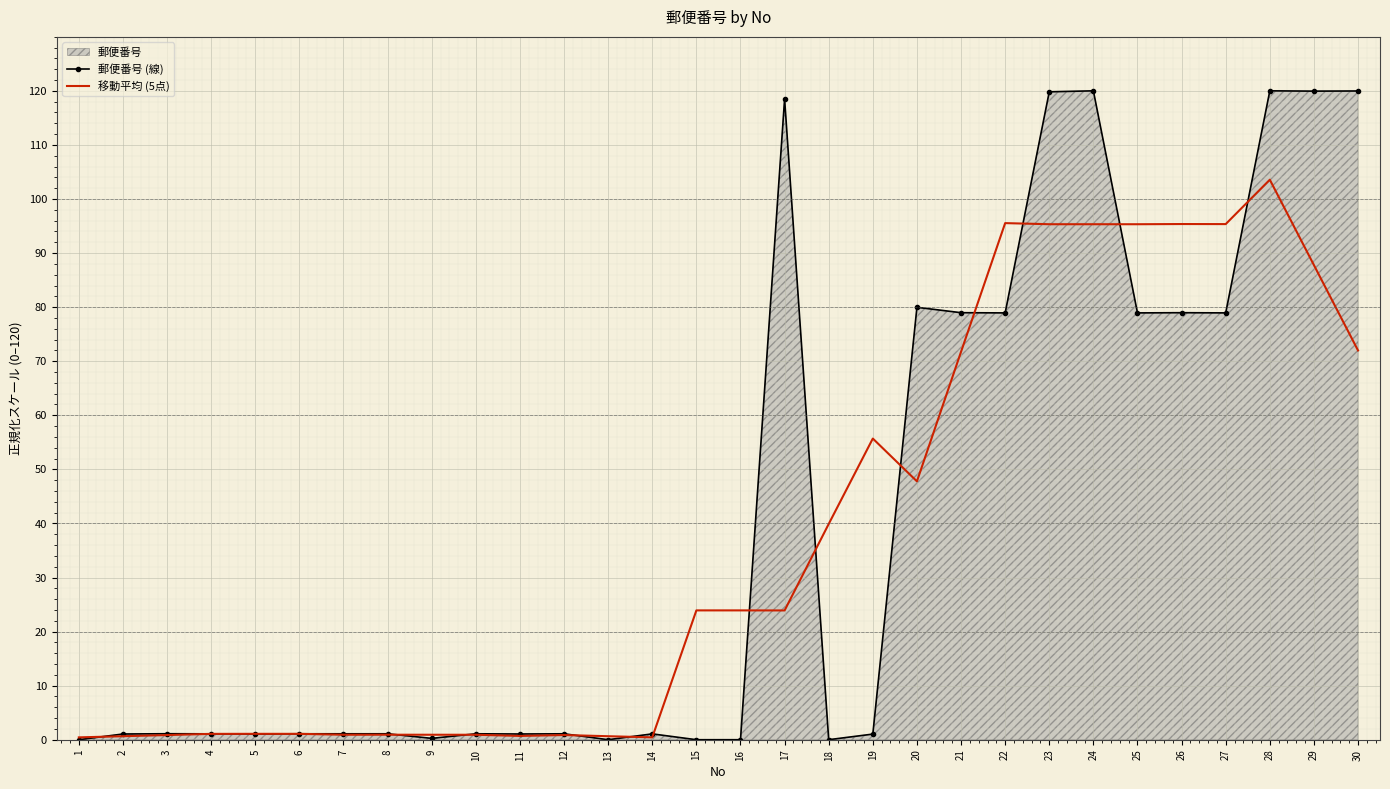

Which series has the widest spread of values?

郵便番号 (線)